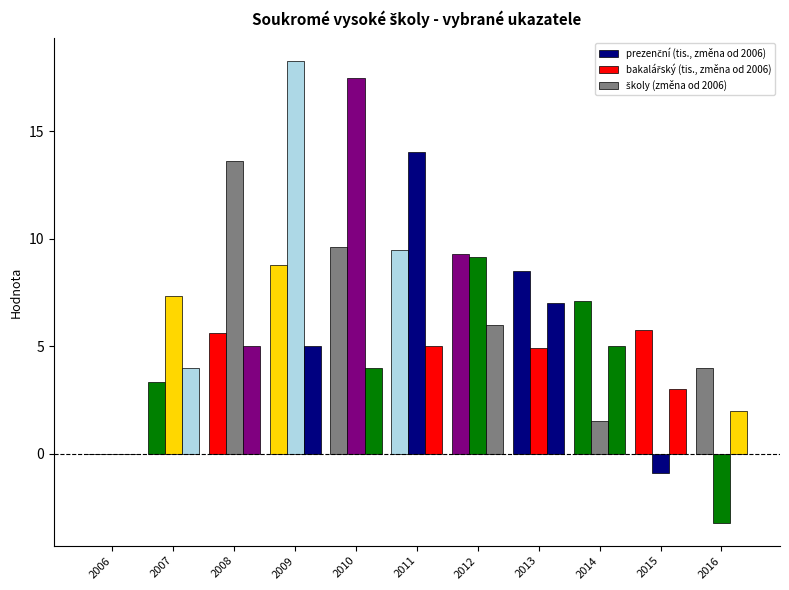

At how many categories does at least one series exceed 14?

3